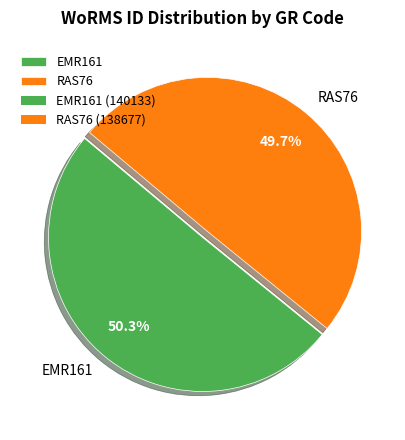

What is the ratio of the value at EMR161 to the value at RAS76?

1.0